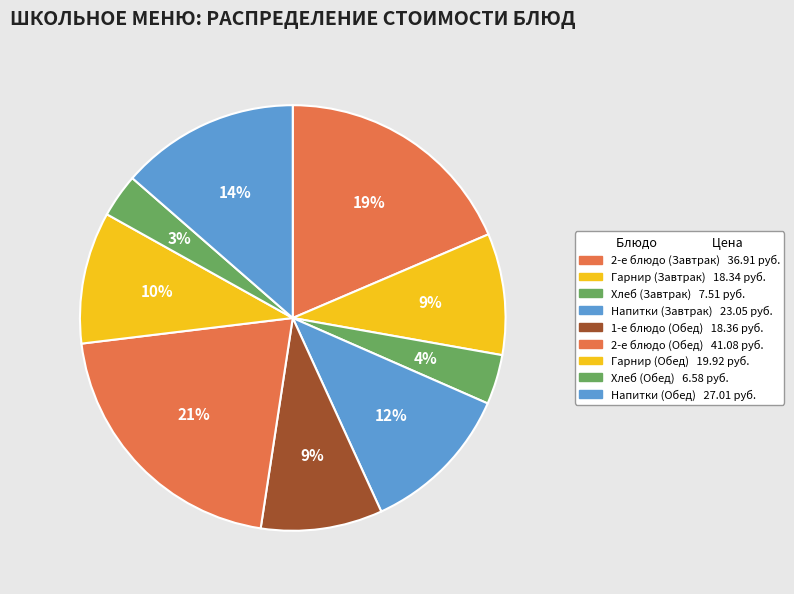

Count the number of slices in the pie.

9